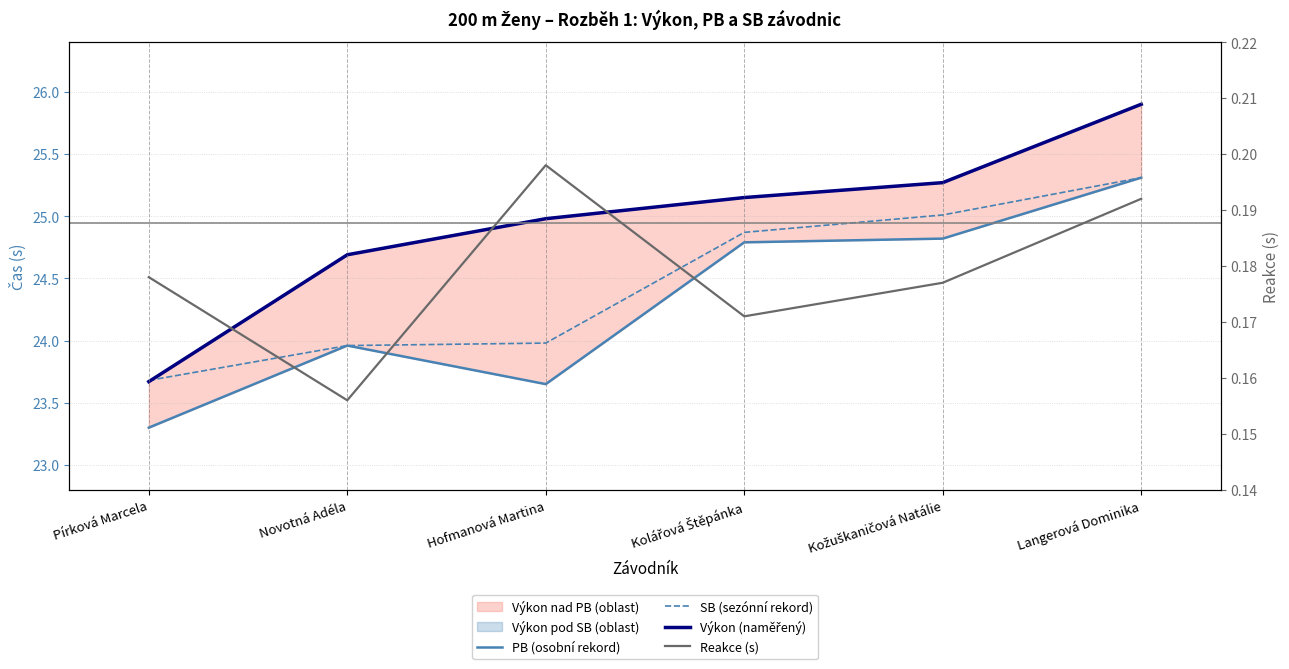

The SB (sezónní rekord) series shows 23.7 at Pírková Marcela. True or false?

True